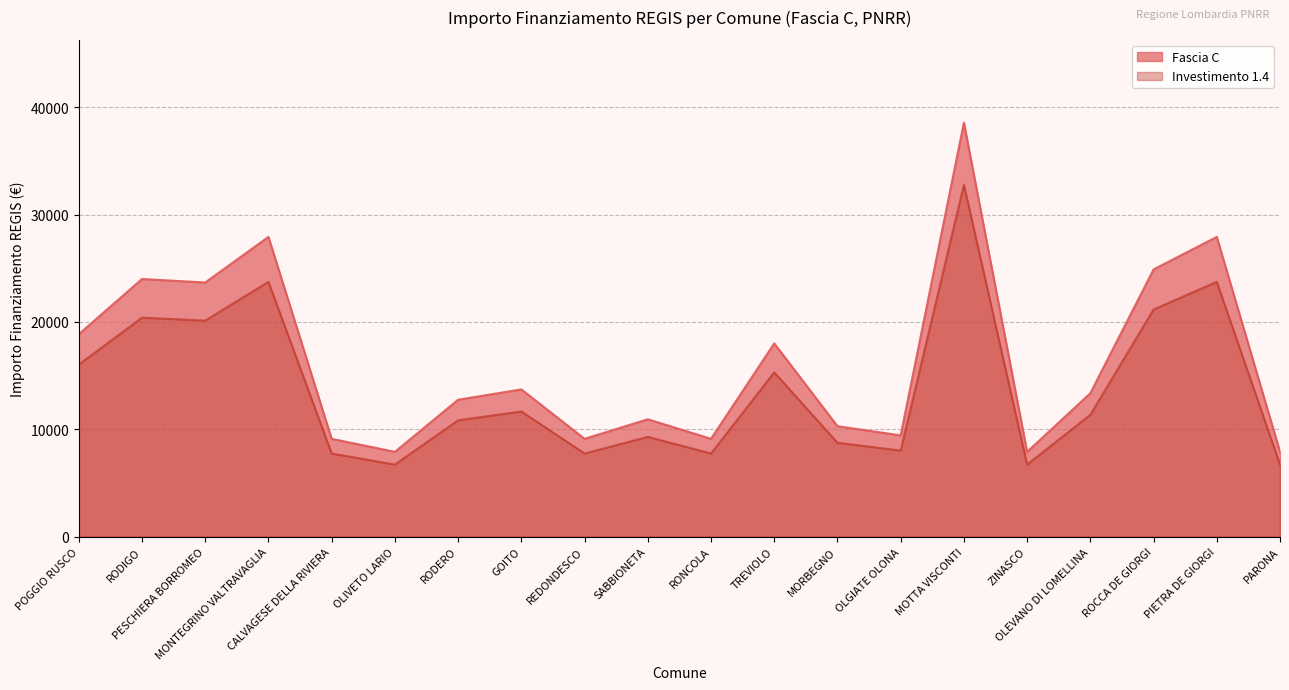

Rank the series by their maximum value, from lowest to highest.

Investimento 1.4, Fascia C